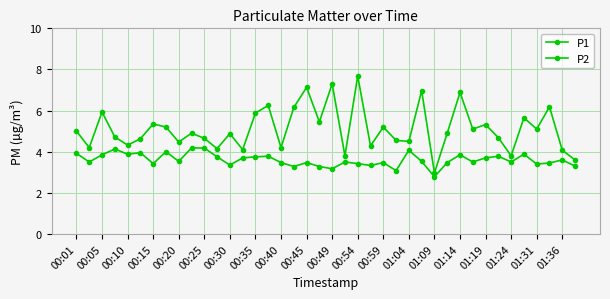

Count the number of categories in the chart.

40